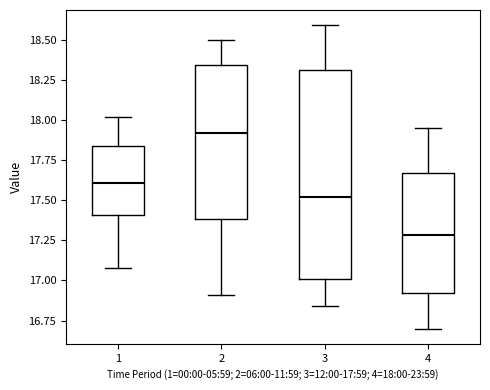

Where is the upper edge of the box at x = 2 on the y-axis? The values are not printed on the chart, so give them approximately, as read against the axis.

18.35